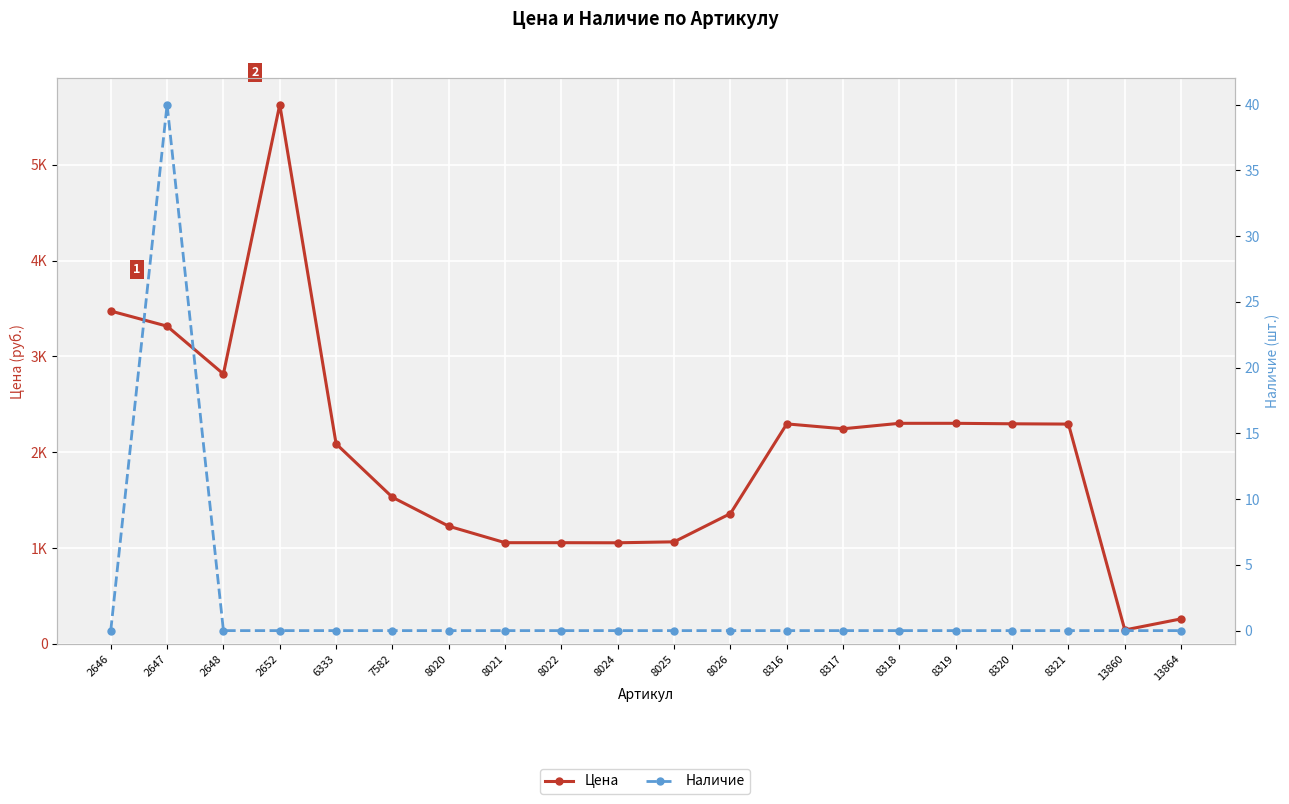

At which label is Цена closest to 2886?

2648